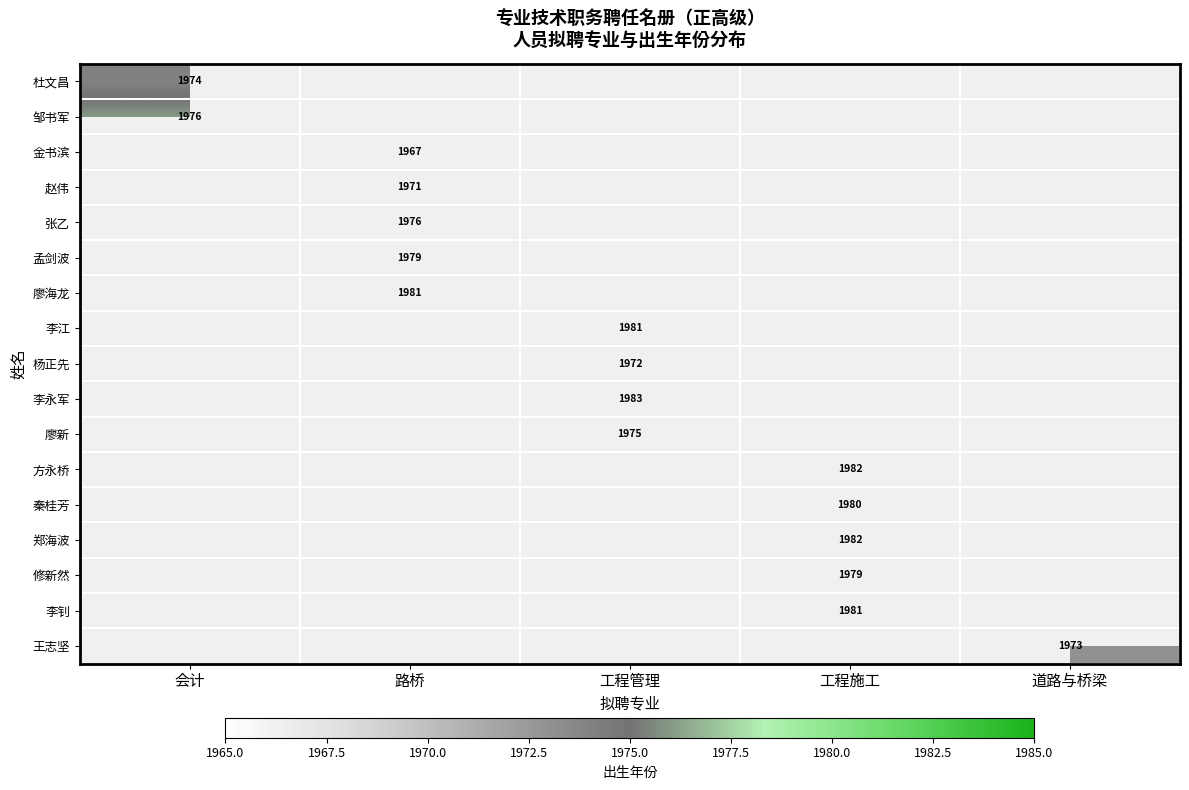

Between 会计 and 工程管理, which is larger?

工程管理